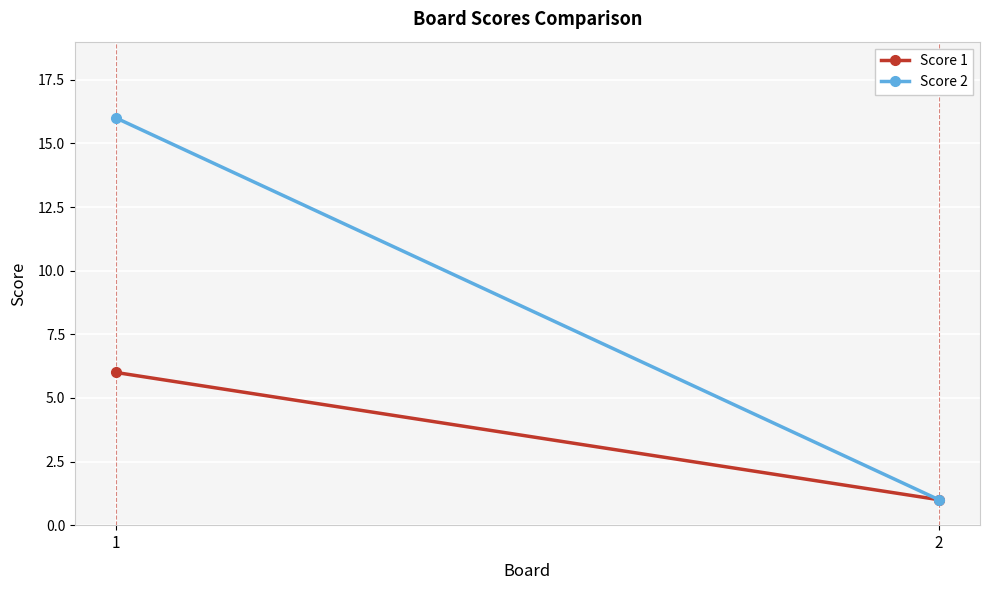

Which series has the widest spread of values?

Score 2